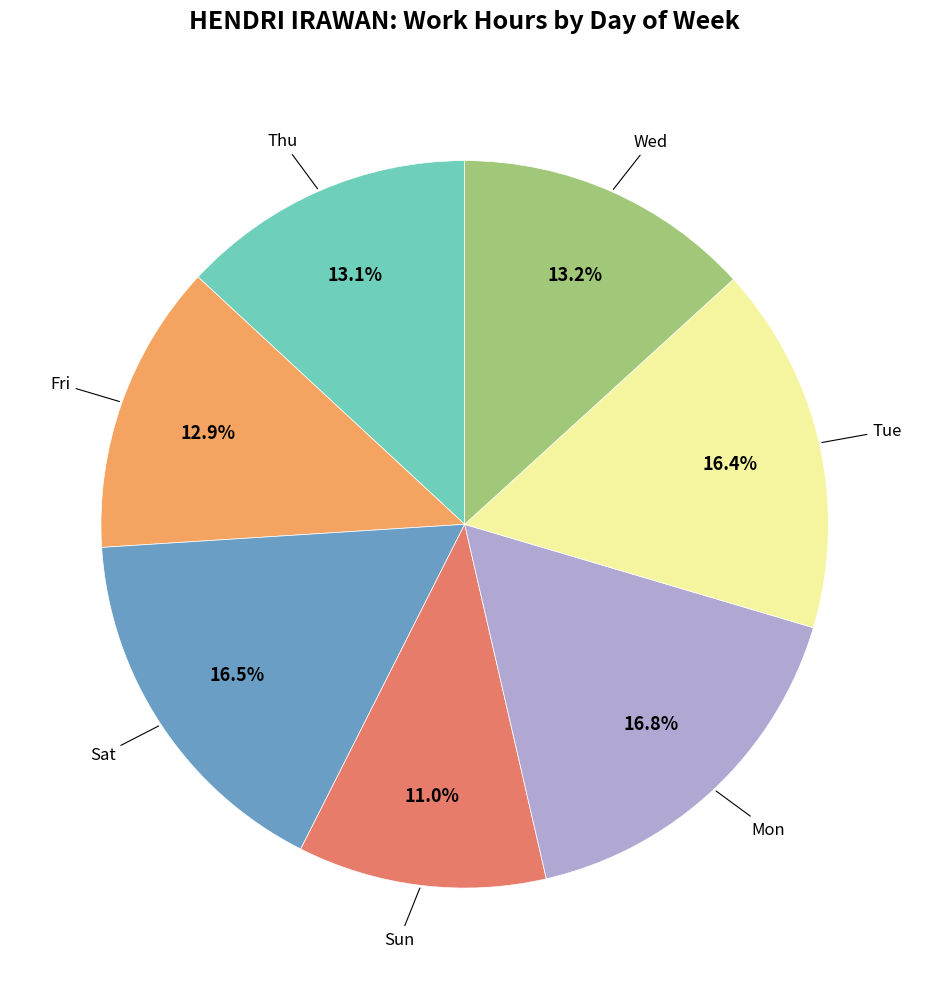

To the nearest percent, what is the average slice percentage?

14%